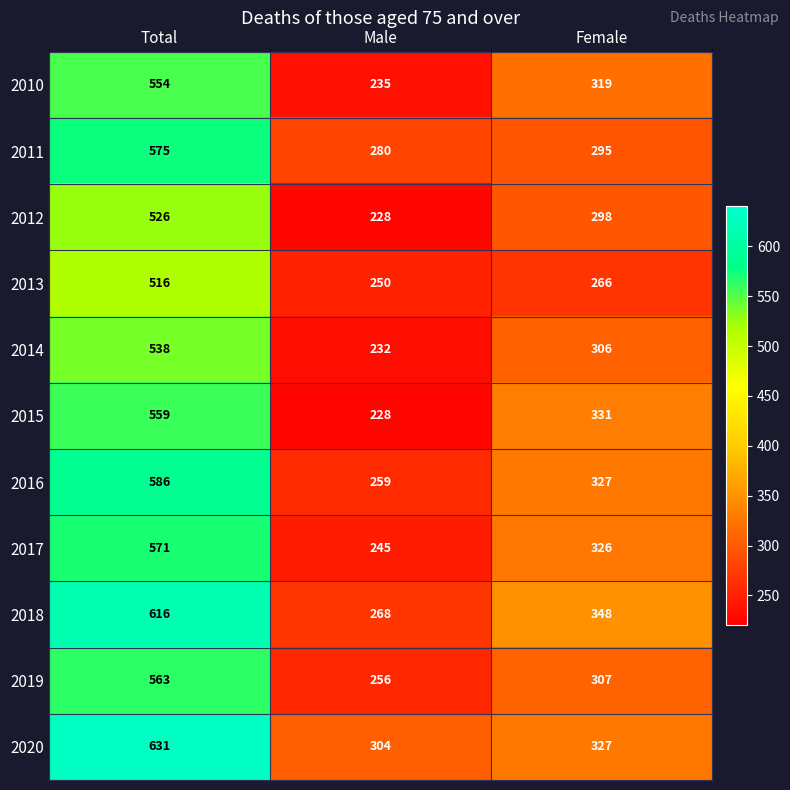

What is the average value of the 2010 series?

369